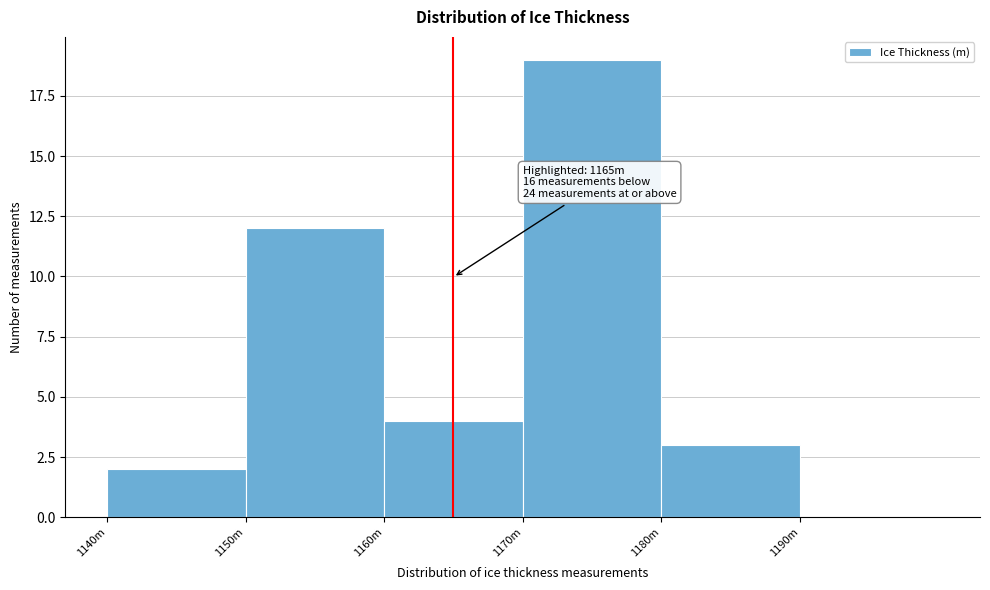

Reading left to right, list all the values displayed in this chart.

1140m=2	1150m=12	1160m=4	1170m=19	1180m=3	1190m=0